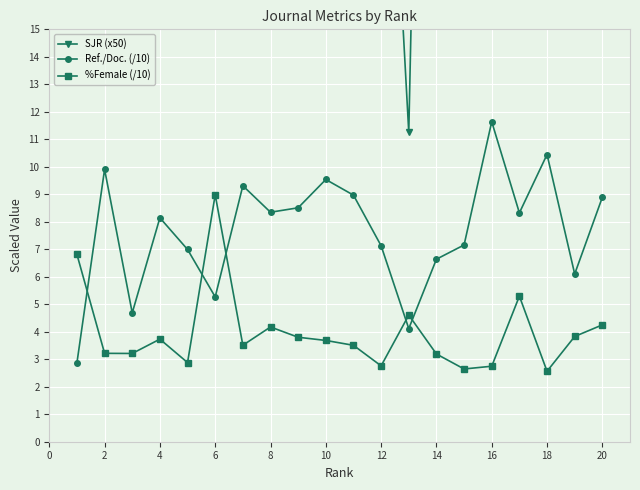

How many lines are shown in the chart?

3